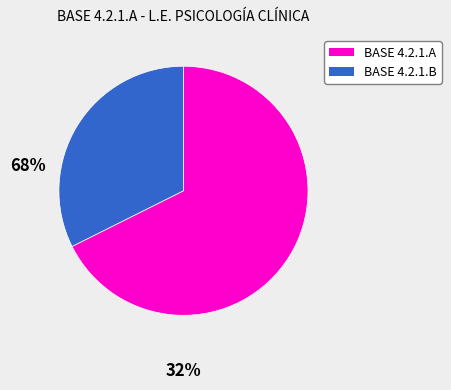

Is there any slice that represents more than half of the pie?

Yes